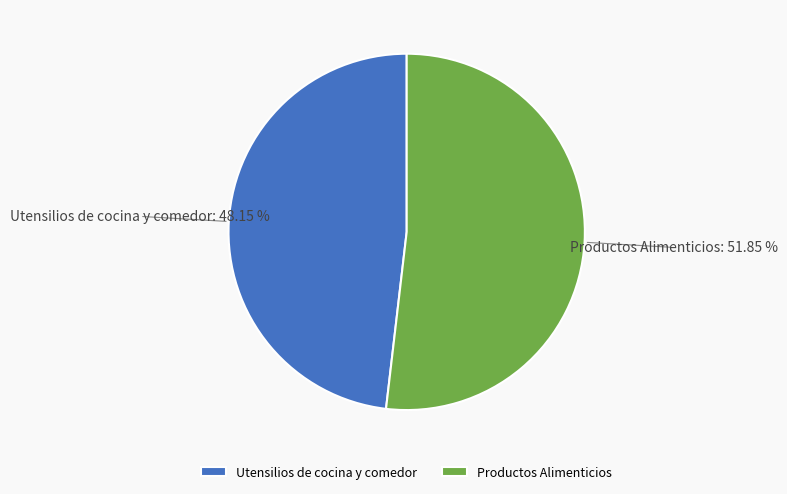

What percentage do Utensilios de cocina y comedor and Productos Alimenticios together represent?

100.0%